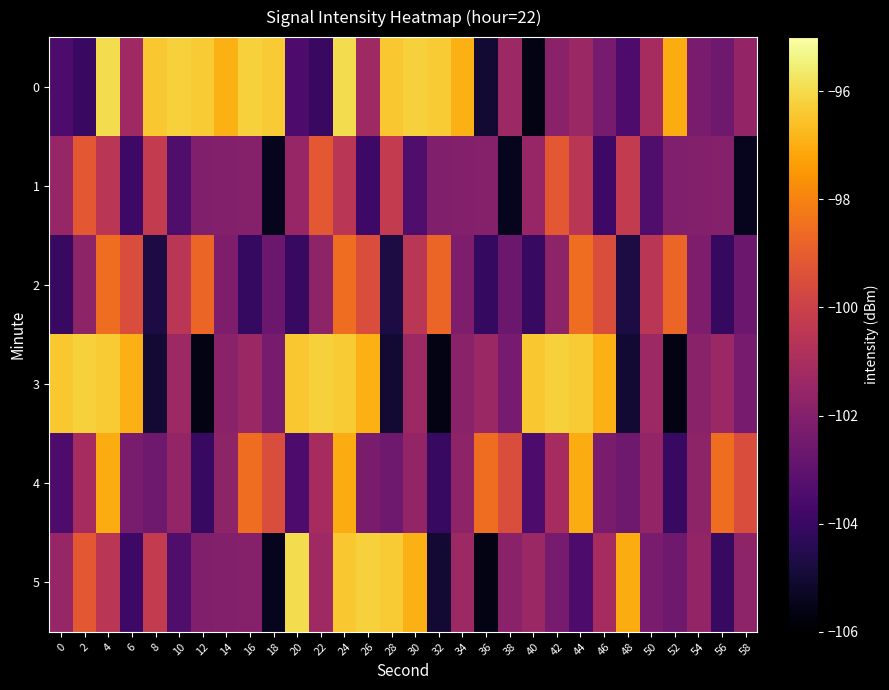

What is the maximum value shown in the chart?

-96.0